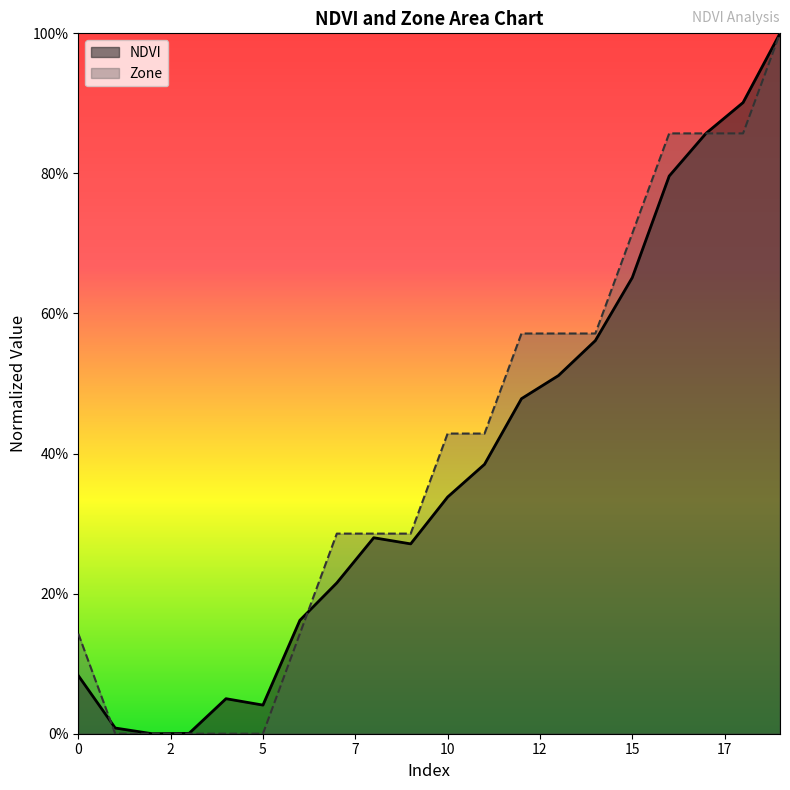

What is the sum of all Zone values?

8.0